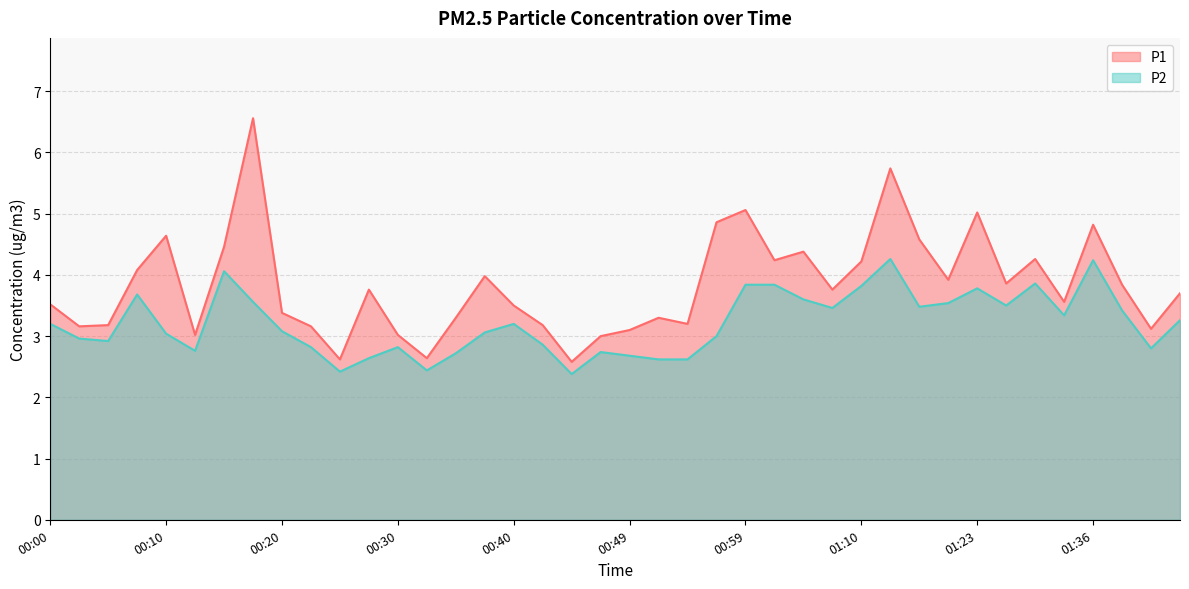

How many data points does each series have?

40